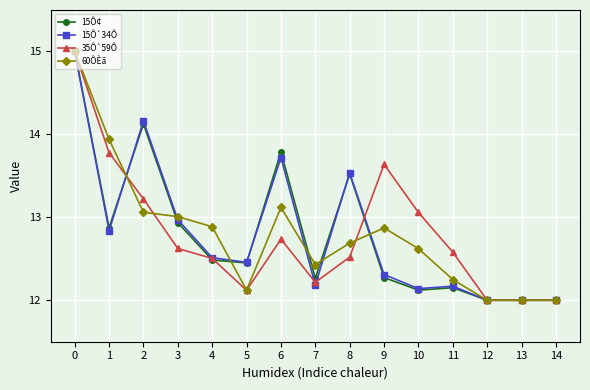

Does the chart have visible grid lines?

Yes